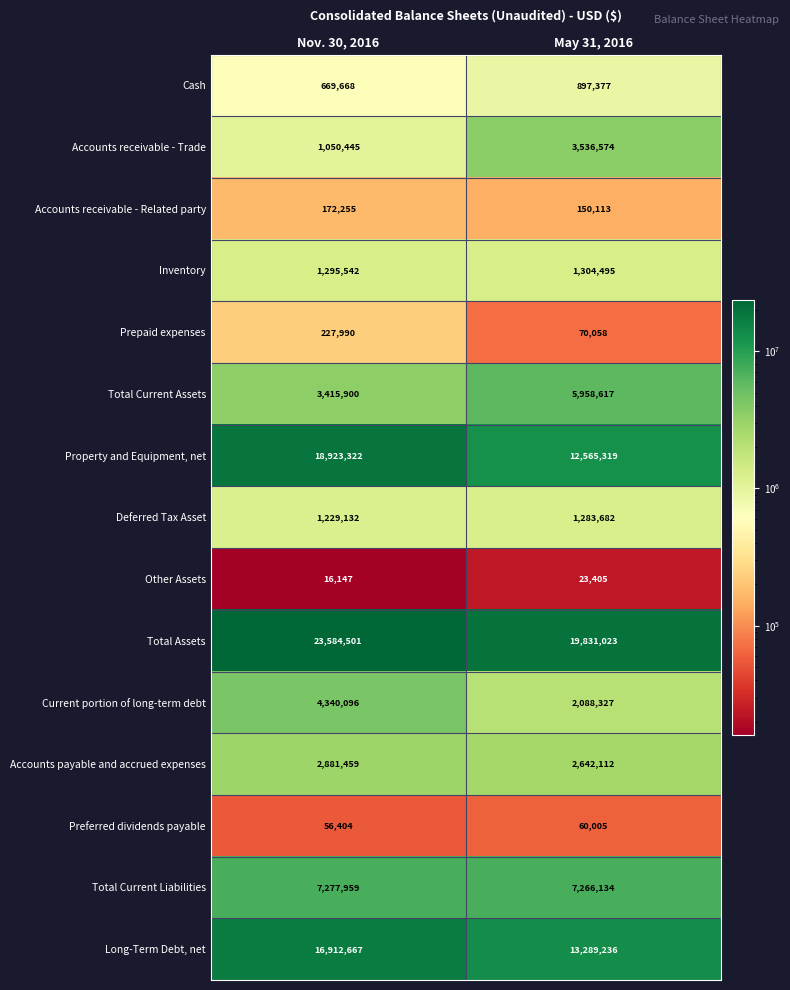

What is the difference between the highest and lowest values at May 31, 2016?

19807618